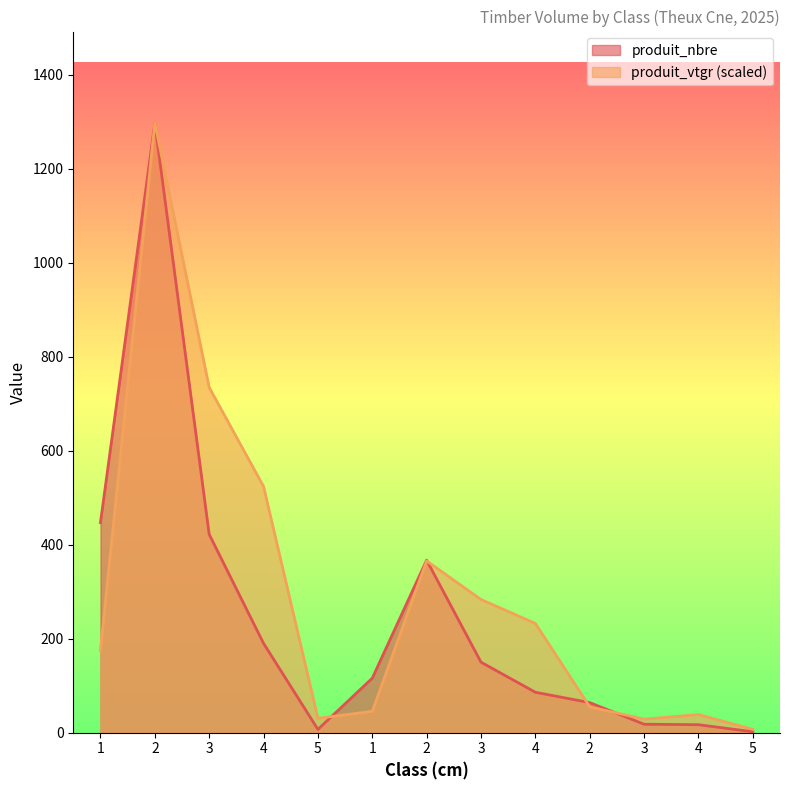

Reading left to right, transcribe all the data shown in this chart.

produit_nbre: 447.0	1297.0	422.0	190.0	7.0	116.0	367.0	150.0	86.0	64.0	18.0	17.0	2.0
produit_vtgr: 175.5	1297.0	734.5	523.9	30.5	45.5	365.4	283.3	232.4	55.0	28.8	38.6	7.1